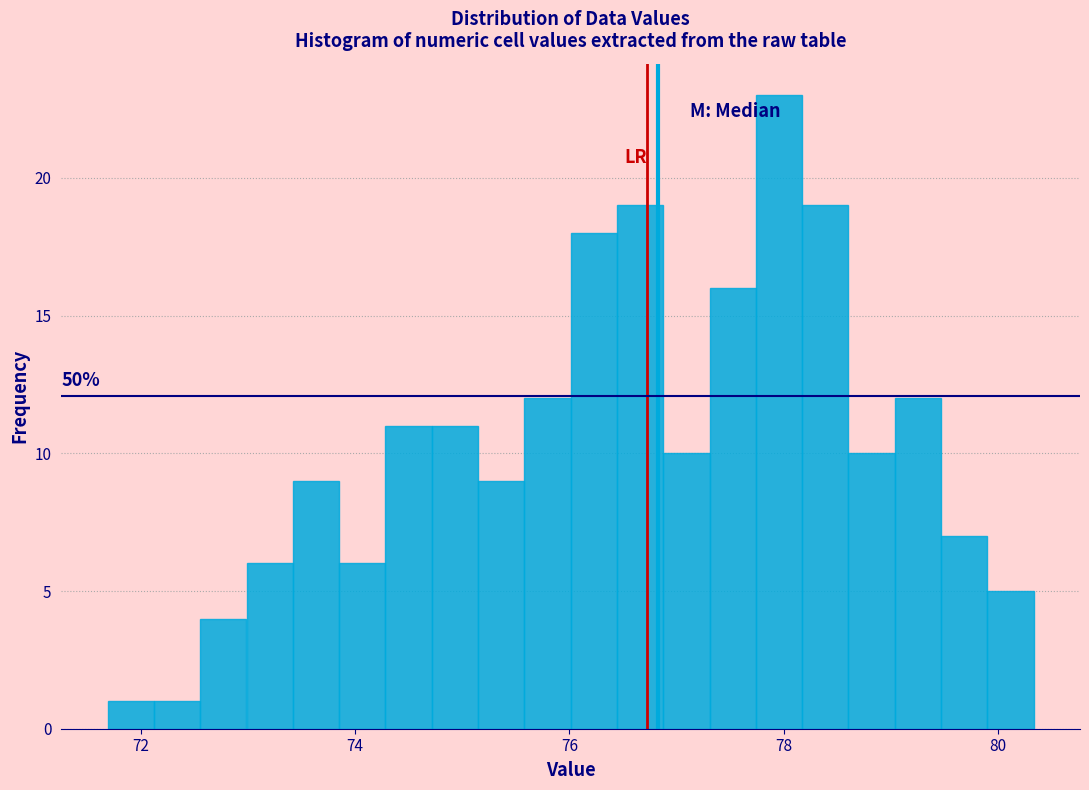

Around what value on the x-axis is the tallest bar? Give the approximate position of its centre, as read against the axis.

78.0